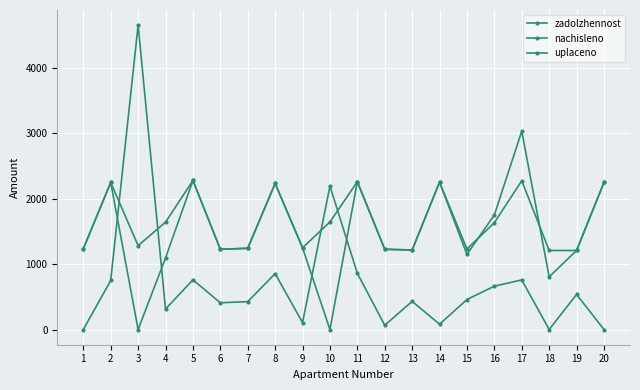

True or false: zadolzhennost and nachisleno cross at least once.

True